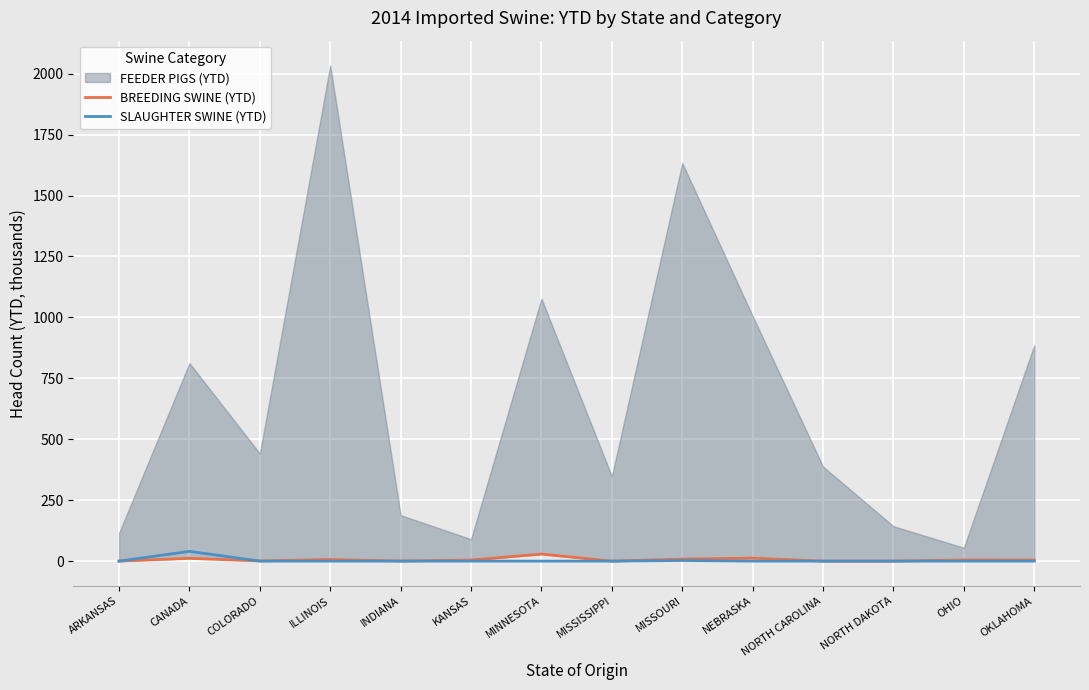

At which category does the chart reach its peak across all series?

CANADA